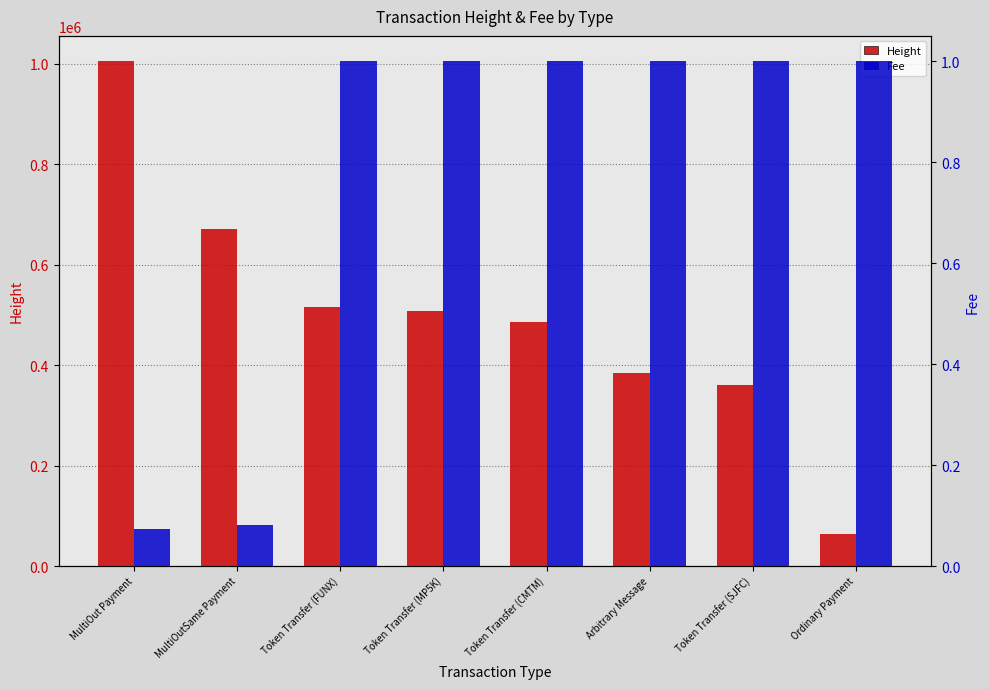

List the series in order of their peak value, highest first.

Height, Fee